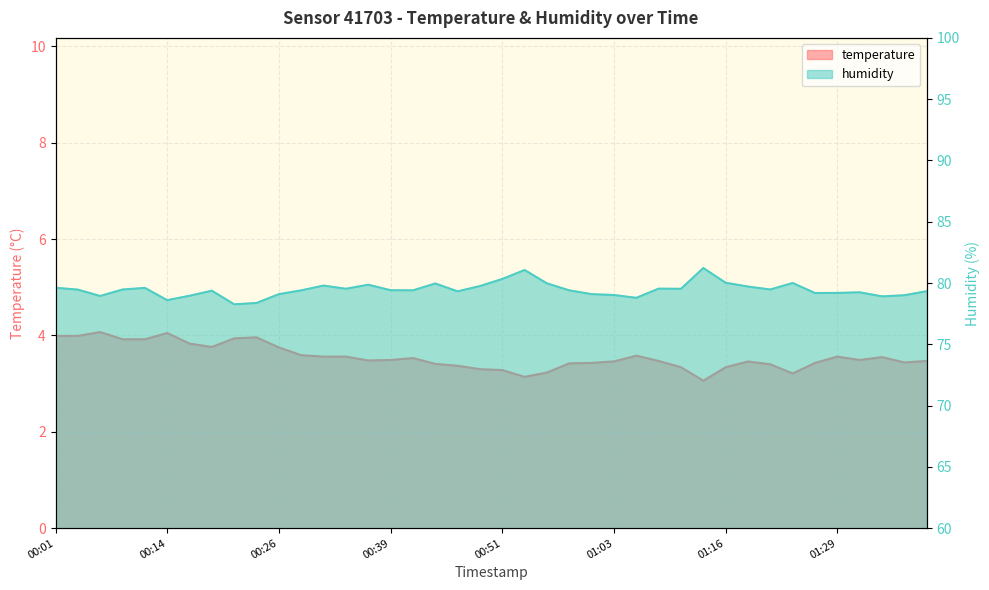

Where is the first local minimum for humidity?

00:06